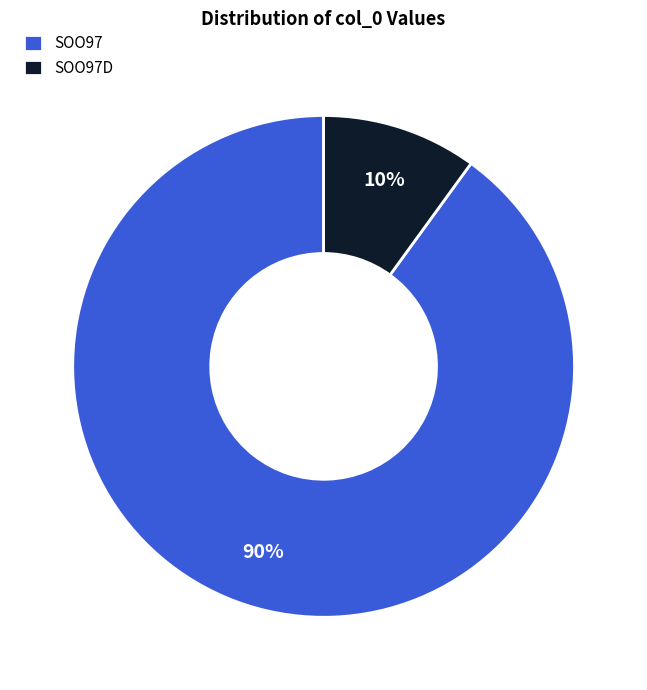

How many slices are in this pie chart?

2